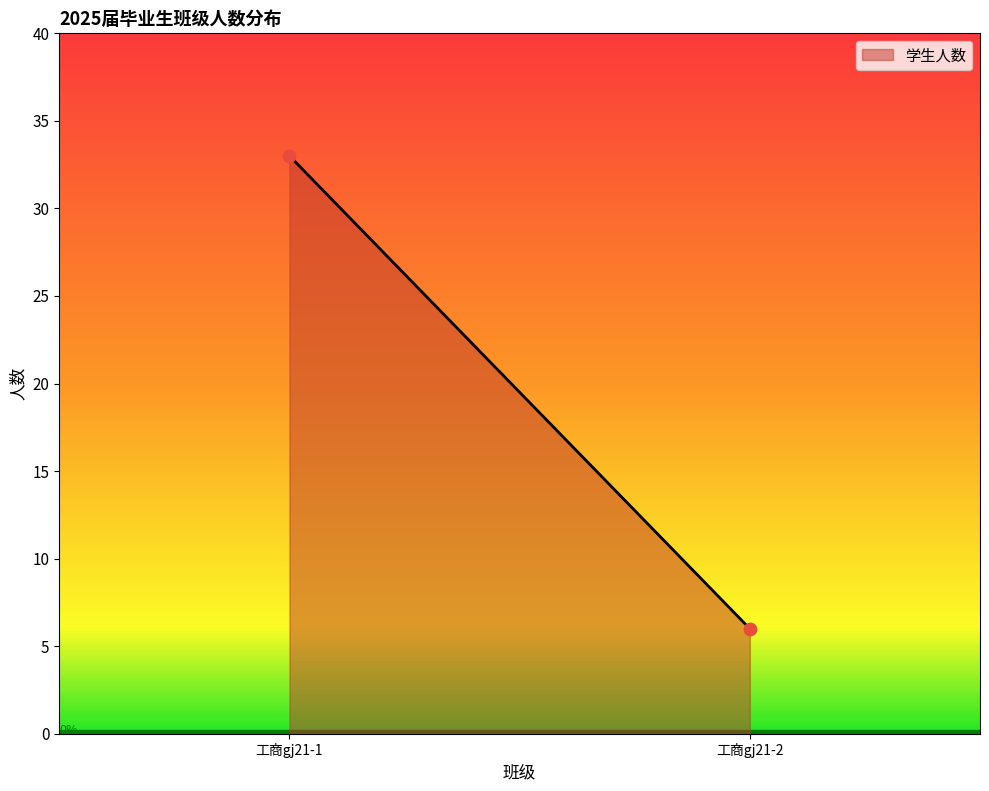

What is the average Y value?

20